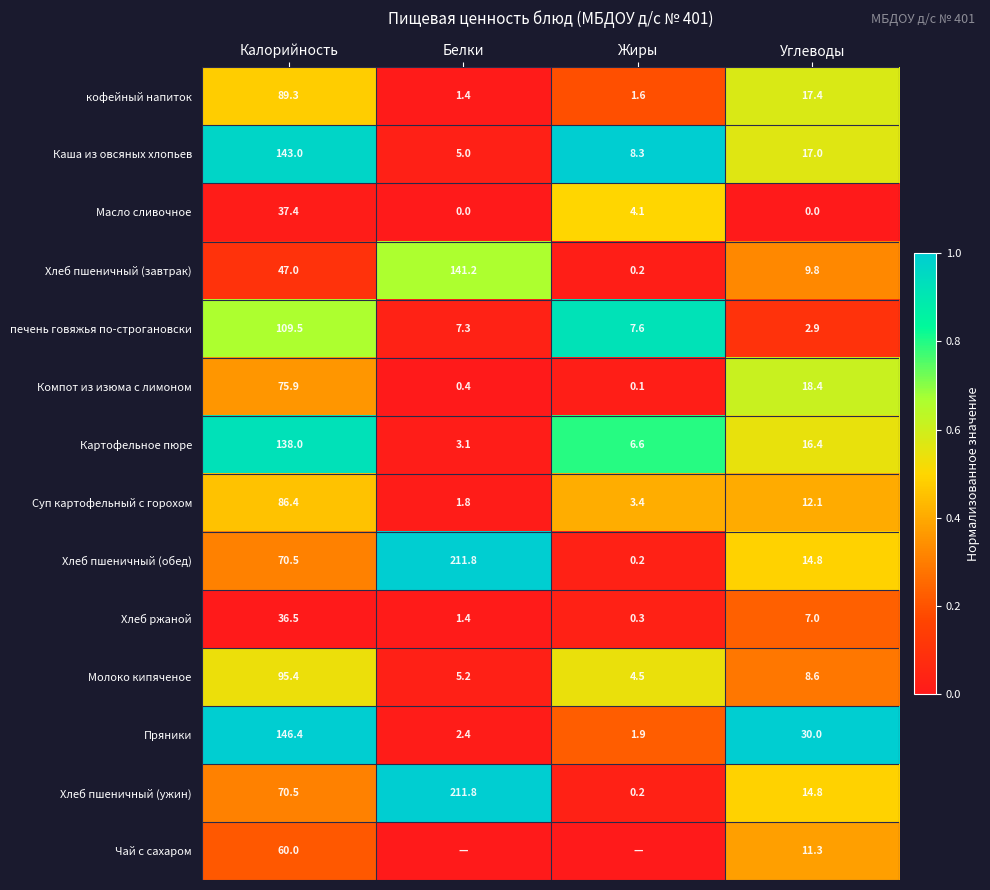

What is the difference between the maximum and minimum values in the Каша из овсяных хлопьев series?

138.0